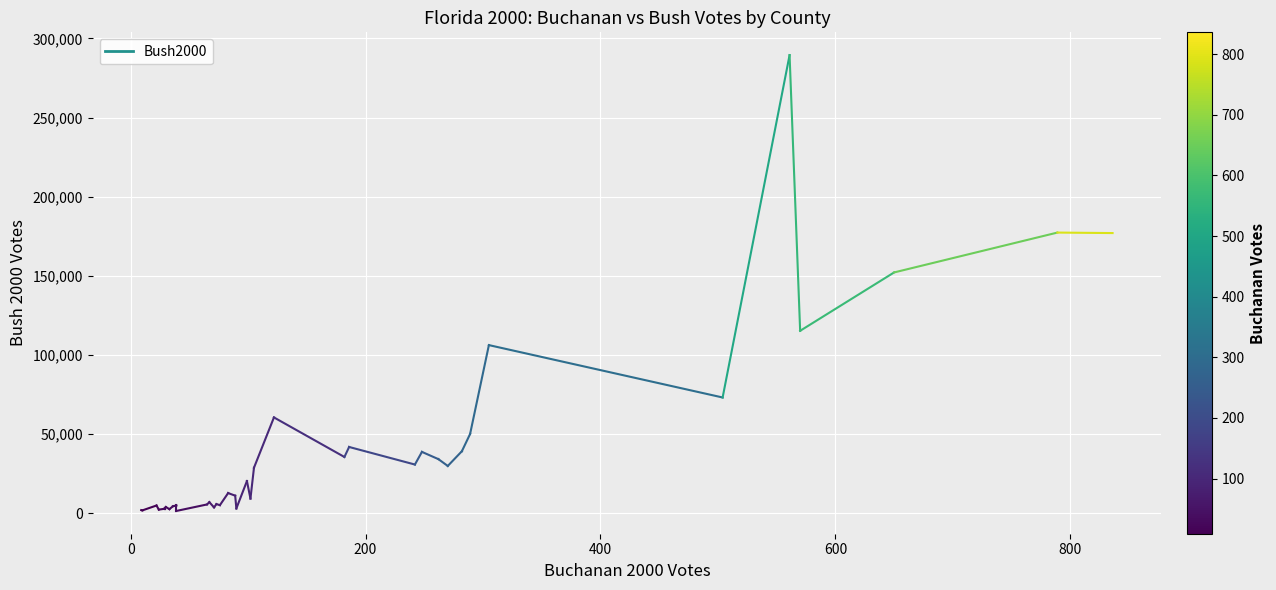

True or false: the data shows 386 at 0.

False